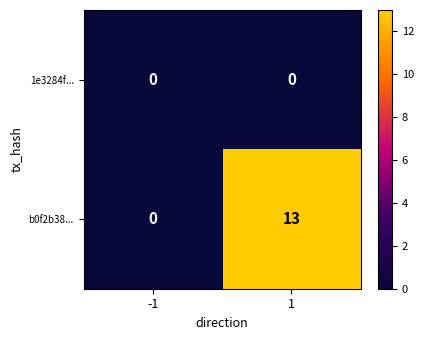

Reading left to right, what are all the values shown in this chart?

1e3284f...: 0	0
b0f2b38...: 0	13